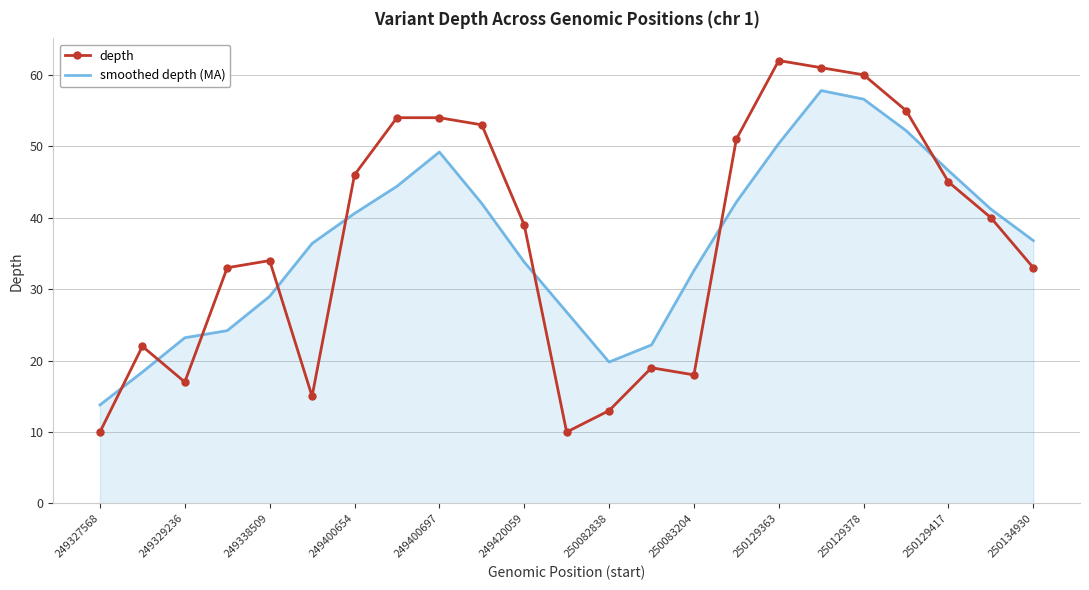

What is the difference between the maximum and minimum values in the depth series?

52.0